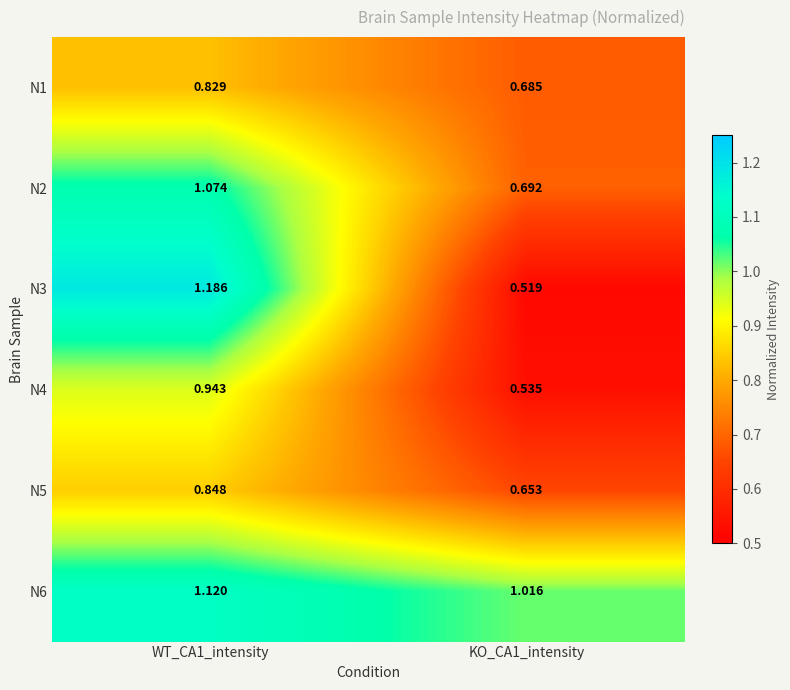

Is the value of N1 at KO_CA1_intensity greater than the value of N3 at WT_CA1_intensity?

No